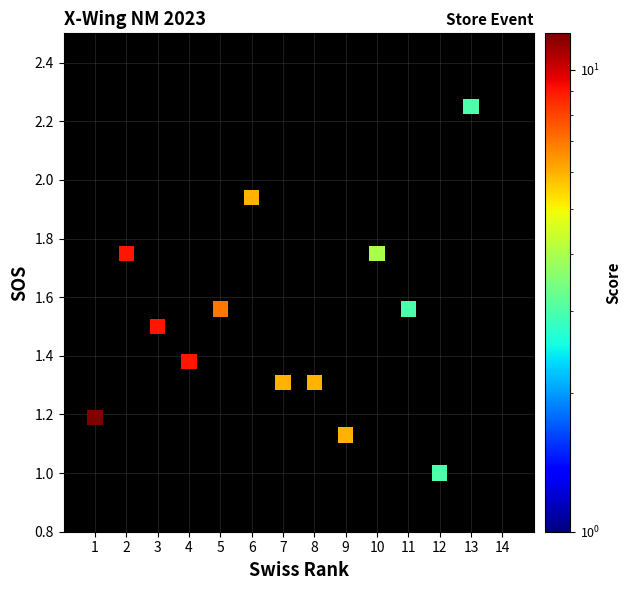

Count the number of points in this scatter plot.

14